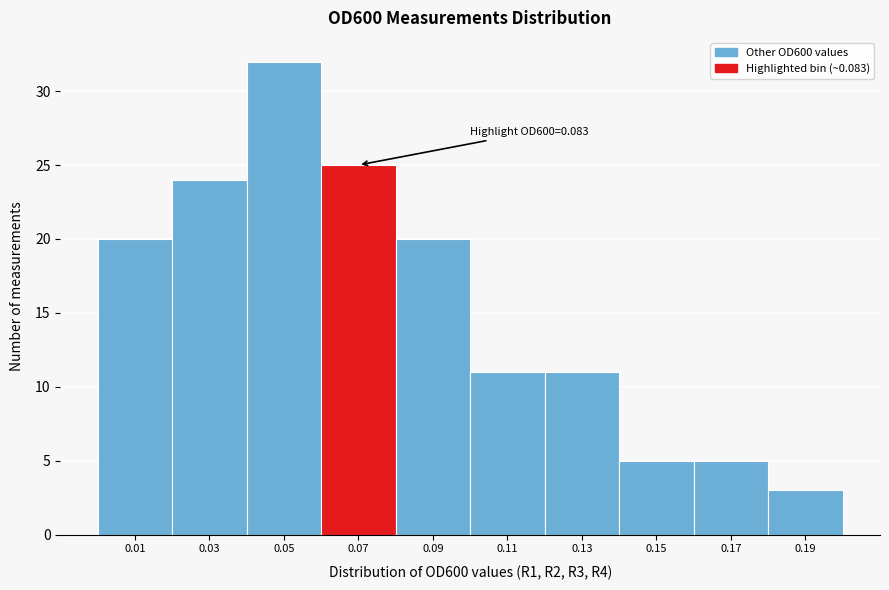

Reading right to left, transcribe all the data shown in this chart.

0.19=3	0.17=5	0.15=5	0.13=11	0.11=11	0.09=20	0.07=25	0.05=32	0.03=24	0.01=20